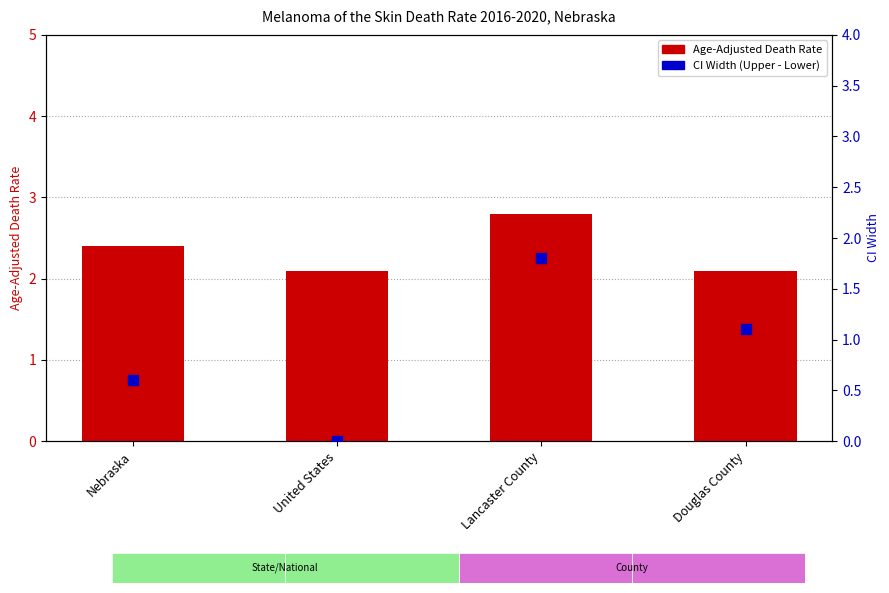

Which series reaches the minimum Y coordinate?

CI Range (Upper - Lower)